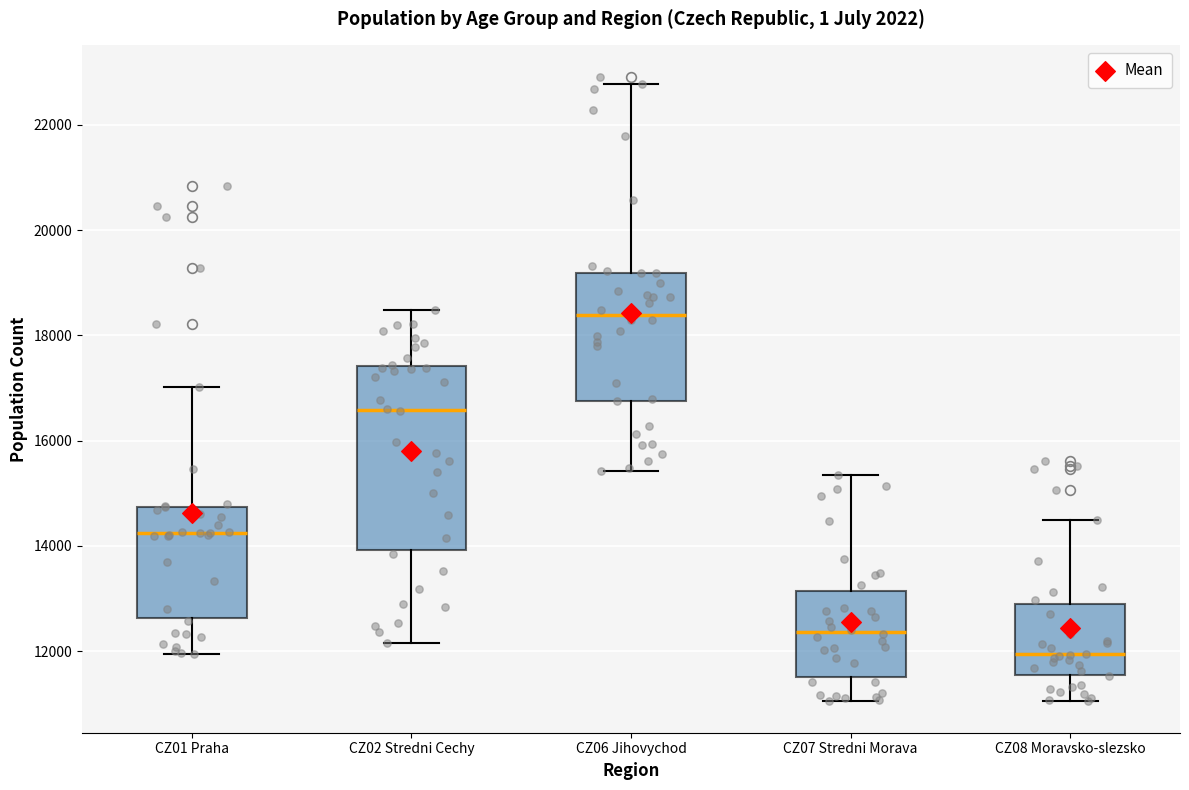

Which box is the tallest, from its lower edge to its upper edge?

CZ02 Stredni Cechy